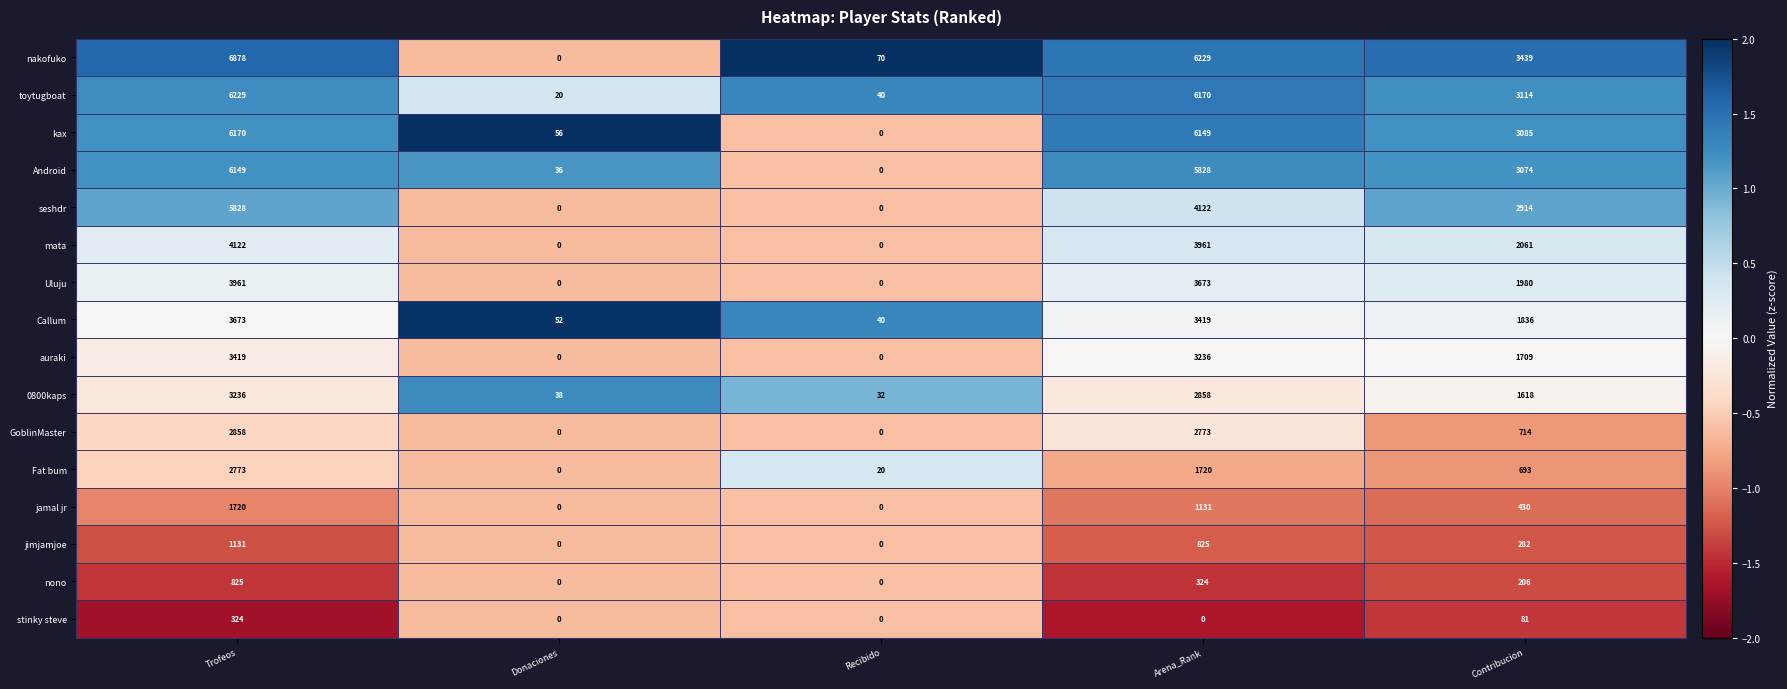

At how many categories does at least one series exceed 2?

5